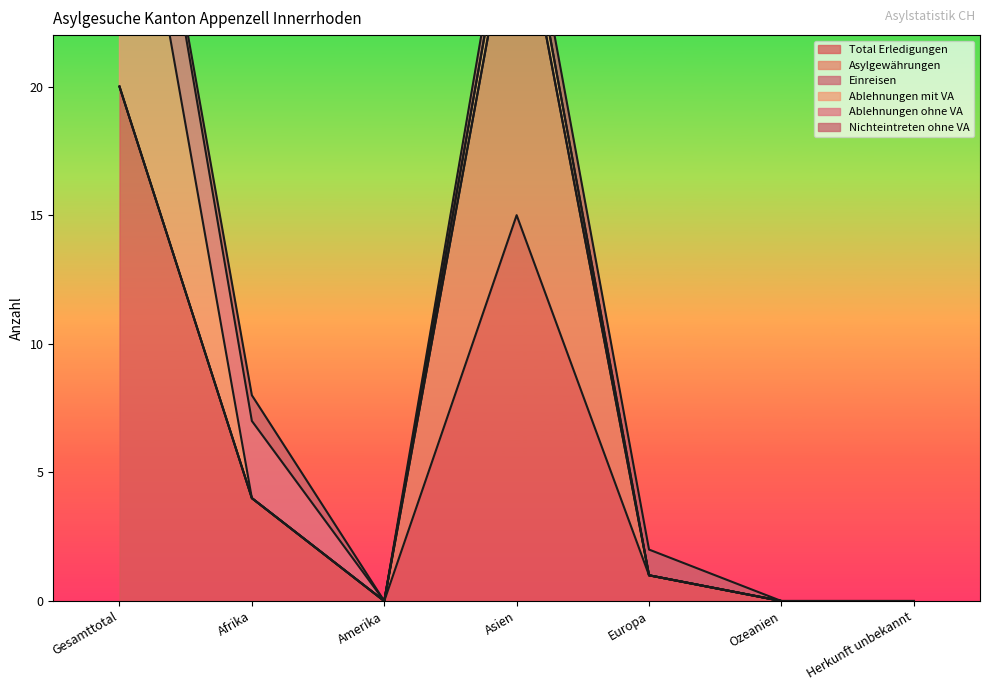

True or false: Ablehnungen mit VA has more than 0 points higher than both neighbors.

True